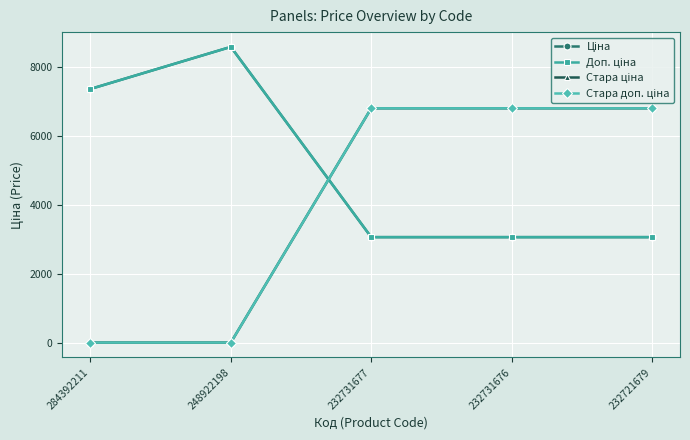

Is this an area chart (filled region under the line)?

No